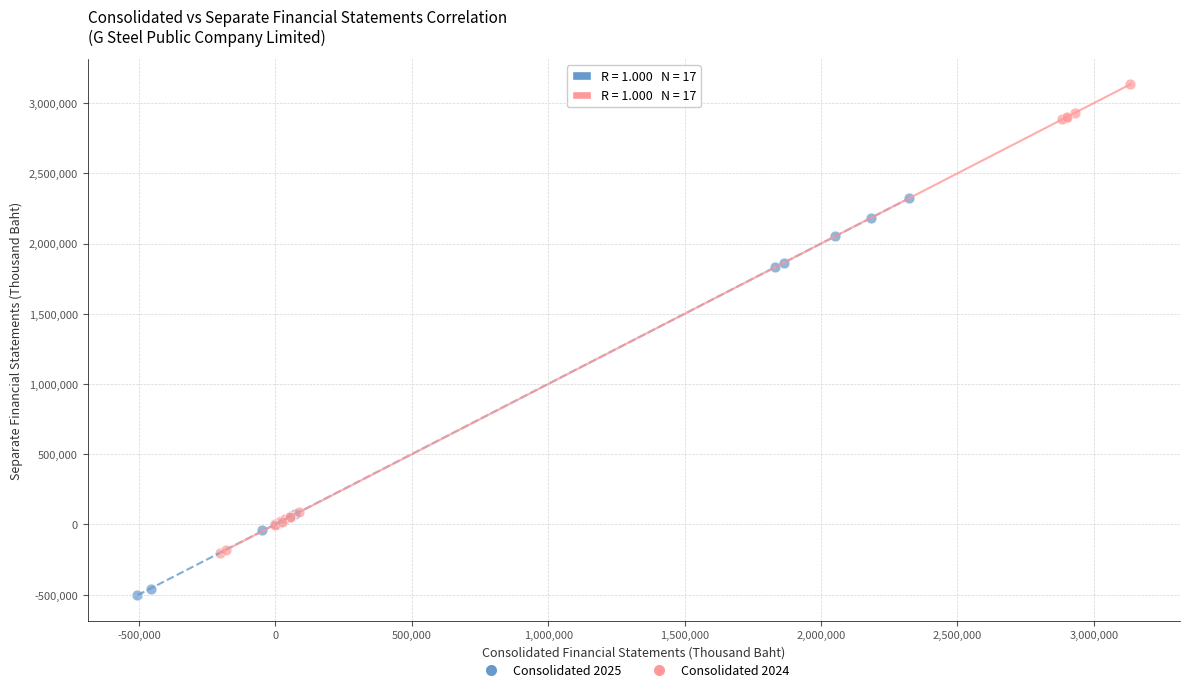

What are all the series names shown in the legend?

Consolidated 2025, Consolidated 2024